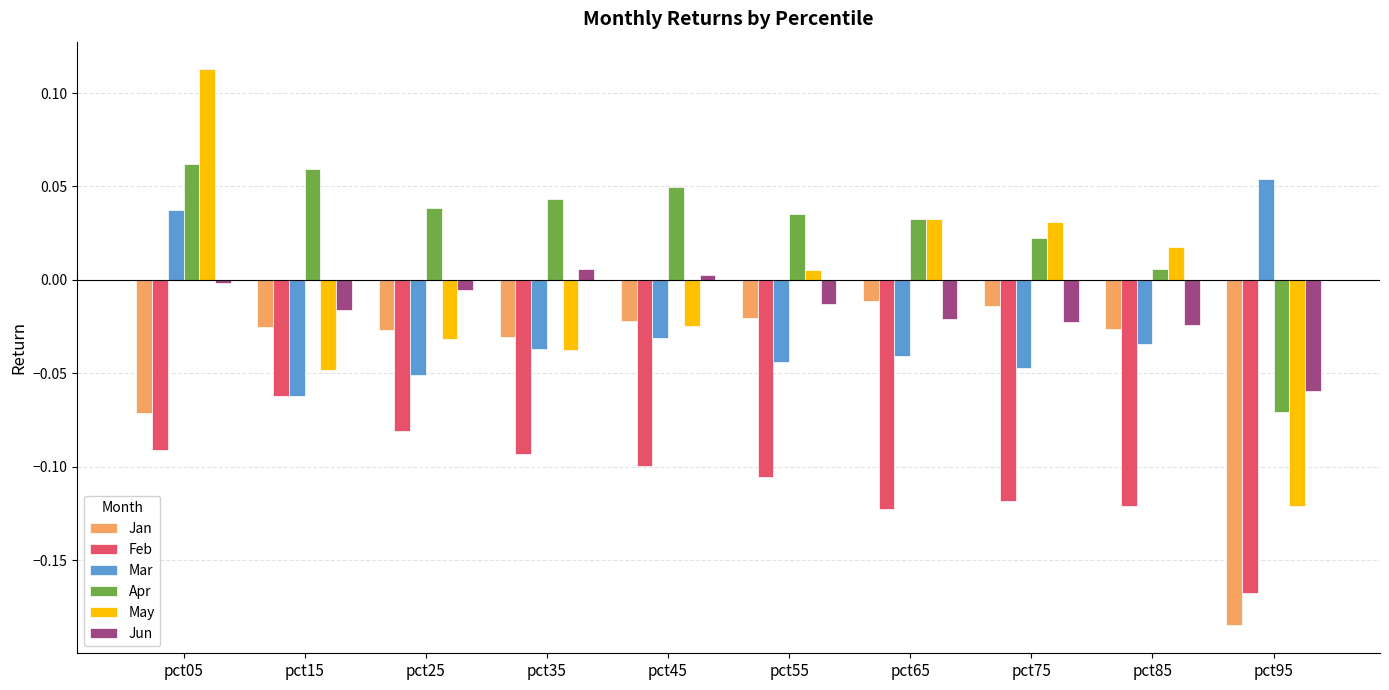

Which category has the lowest value in the Mar series?

pct15